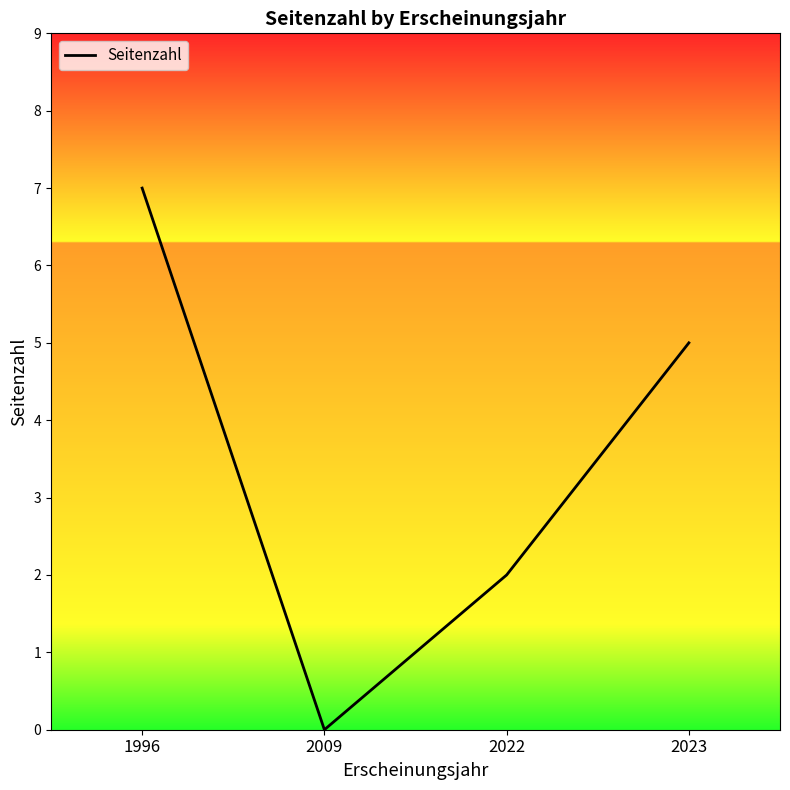

What is the average value?

4